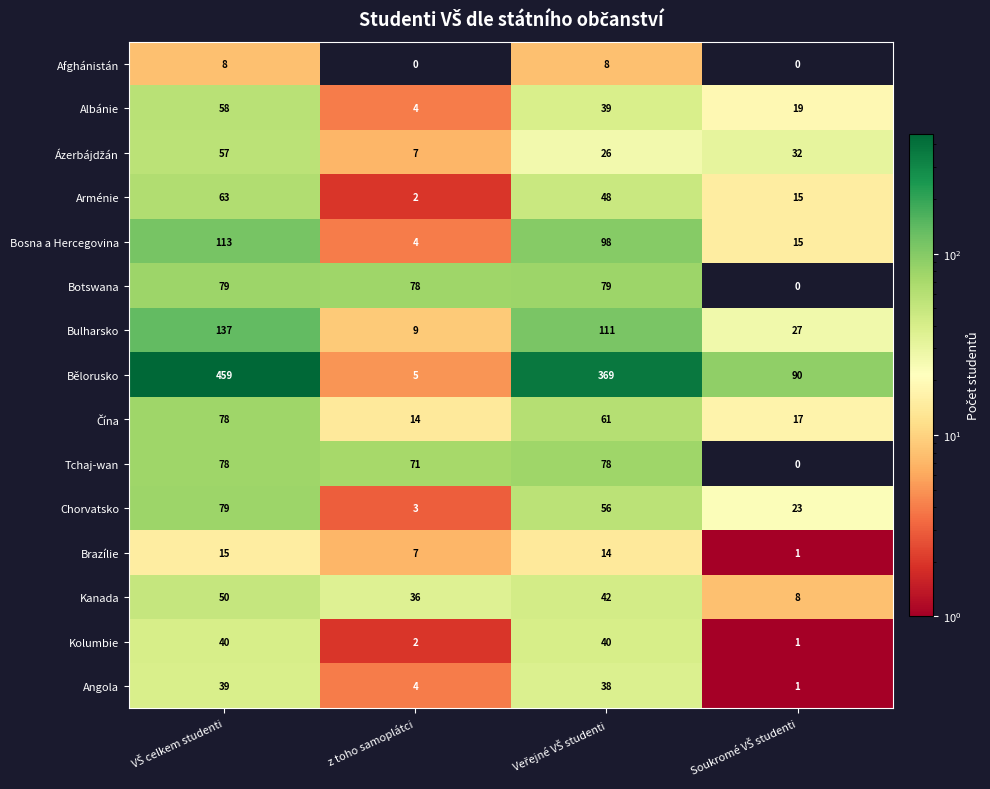

Is the value of Bělorusko at z toho samoplátci greater than the value of Angola at z toho samoplátci?

Yes